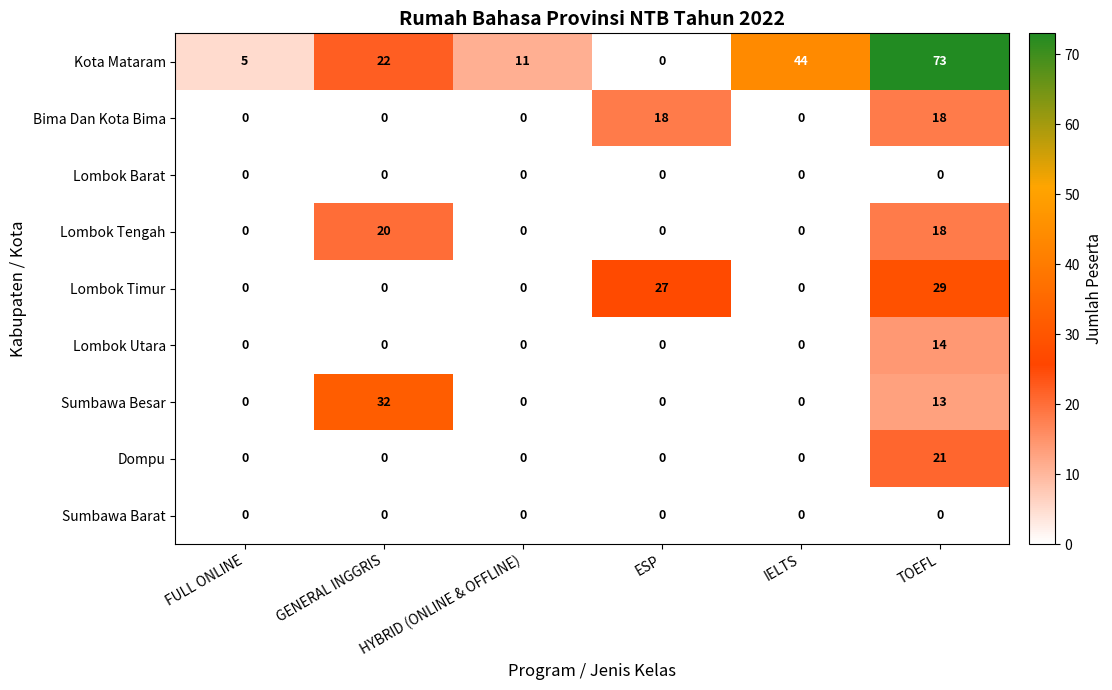

Which series changed the most between FULL ONLINE and TOEFL?

Kota Mataram